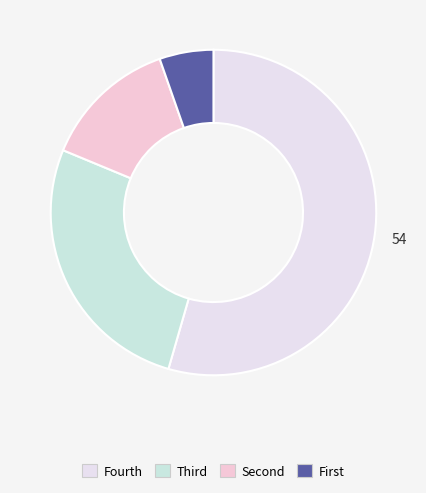

How many slices are in this pie chart?

4